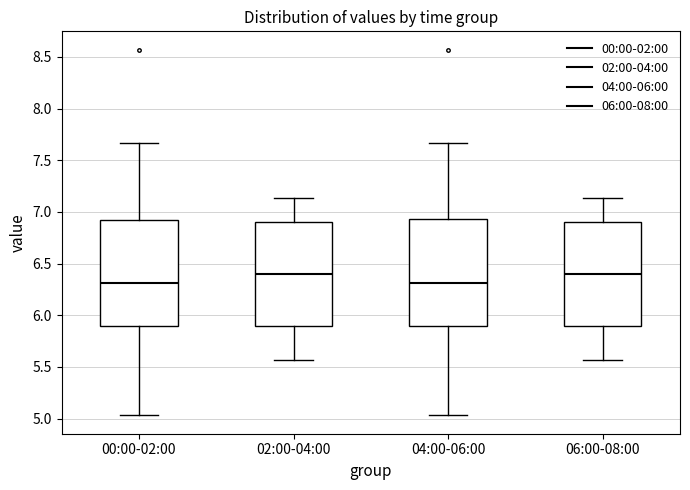

Reading left to right, read every box against the y-axis: the position of its median line, the range the box covers, and the ends of its whiskers. The values are not printed on the chart, so give them approximately, as read against the axis.

00:00-02:00: median 6.30, box 5.90 to 6.95, whiskers 5.05 to 7.65
02:00-04:00: median 6.40, box 5.90 to 6.90, whiskers 5.55 to 7.15
04:00-06:00: median 6.30, box 5.90 to 6.95, whiskers 5.05 to 7.65
06:00-08:00: median 6.40, box 5.90 to 6.90, whiskers 5.55 to 7.15